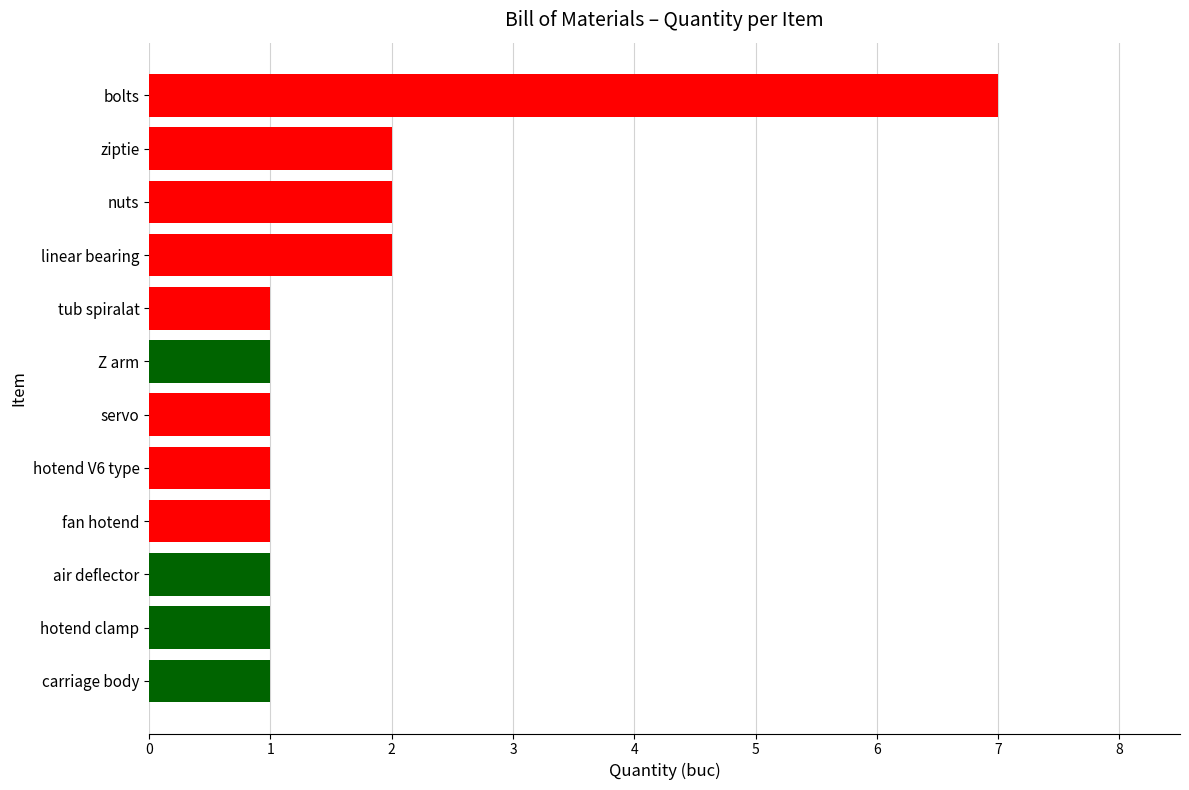

What is the sum of all values?

21